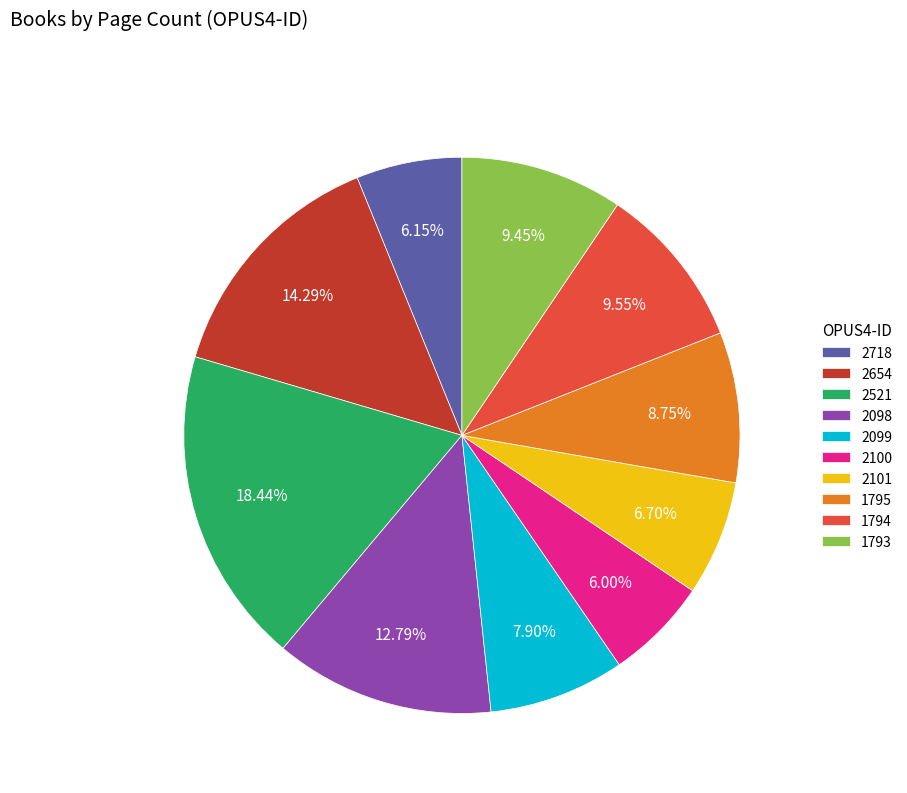

Count the number of slices in the pie.

10